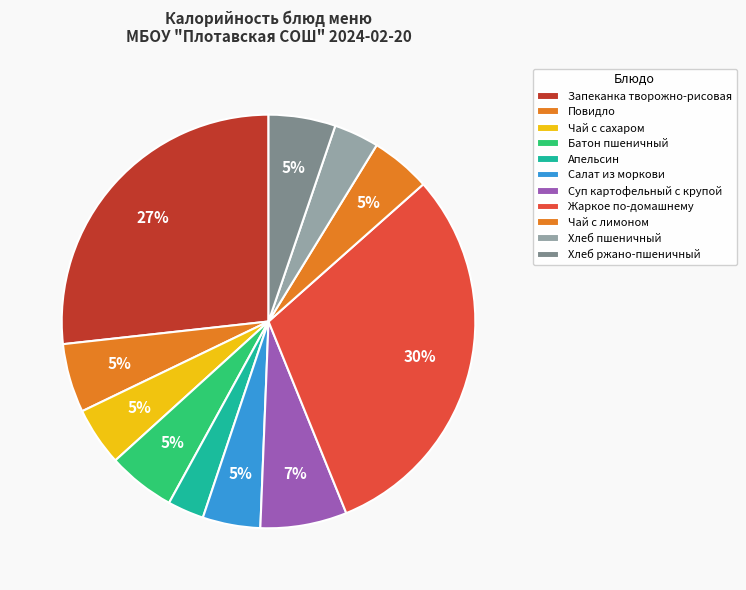

How many slices are in this pie chart?

11